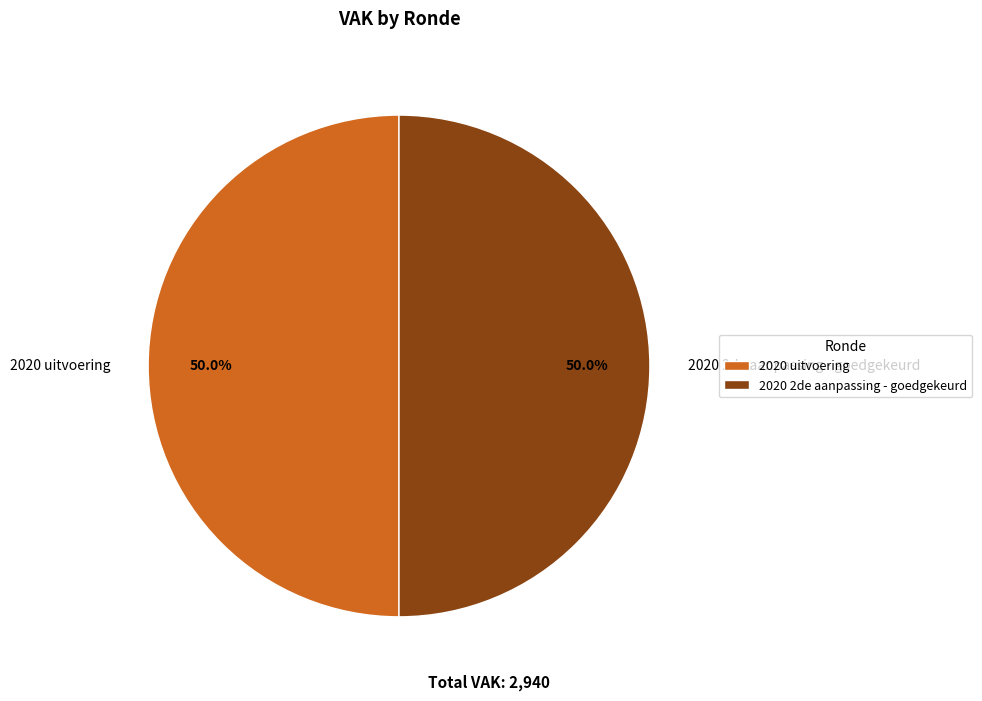

To the nearest percent, what is the average slice percentage?

50%